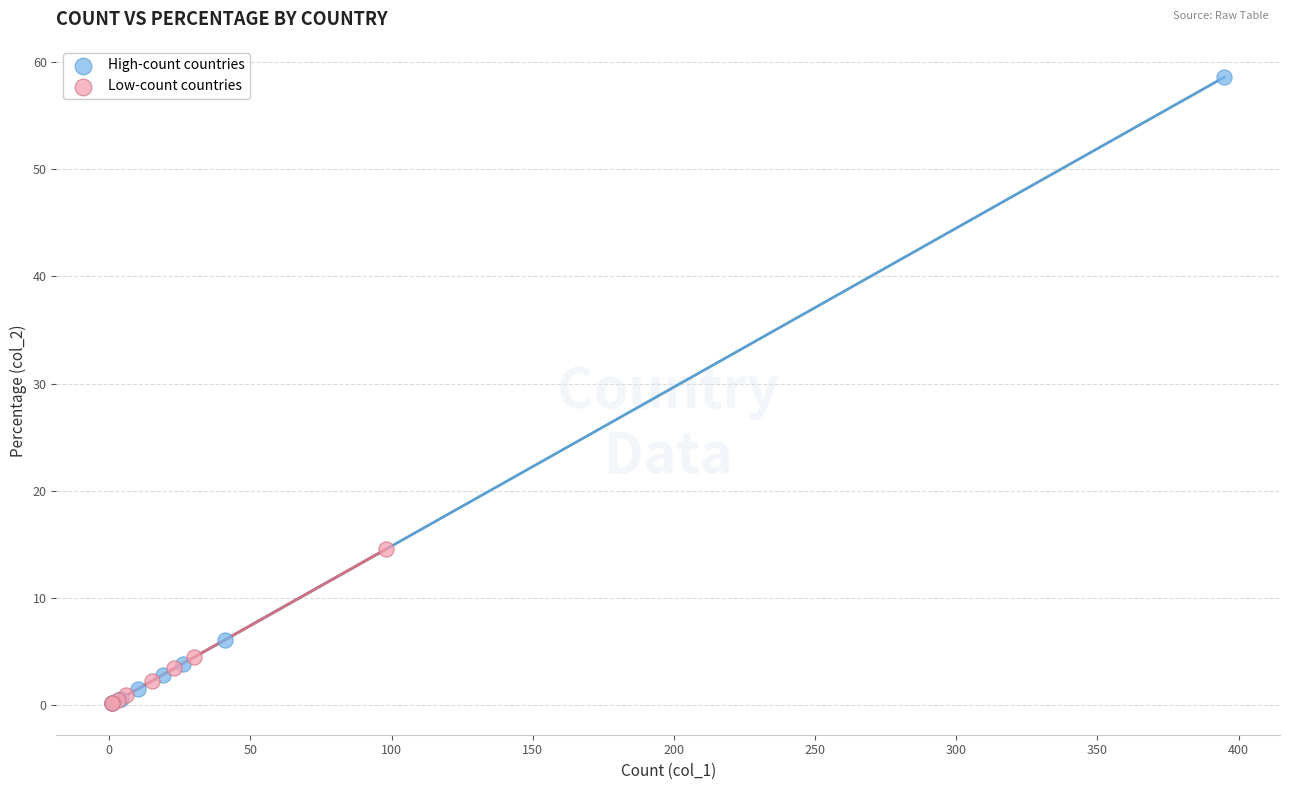

Which series has the largest Y range (max minus min)?

High-count countries